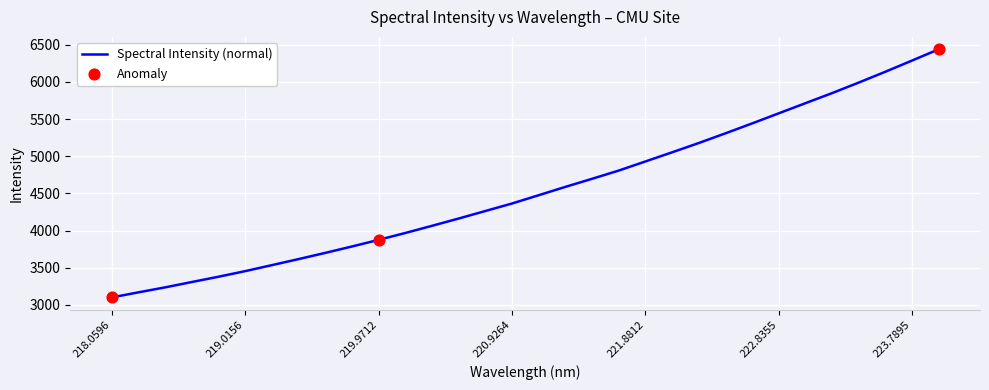

What is the greatest value displayed?

6438.9